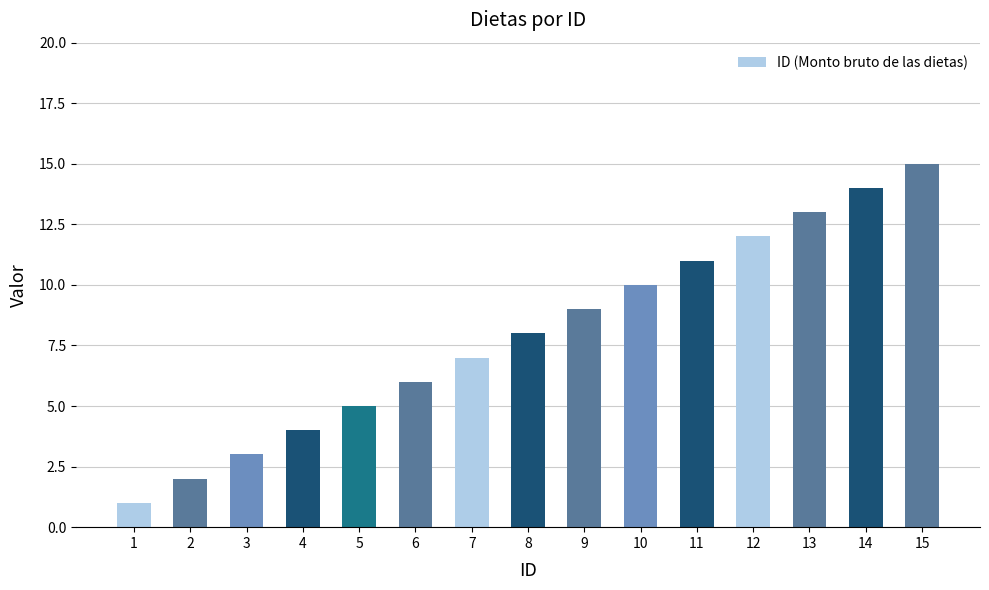

What value does the data have at 6, to the nearest 10?

10